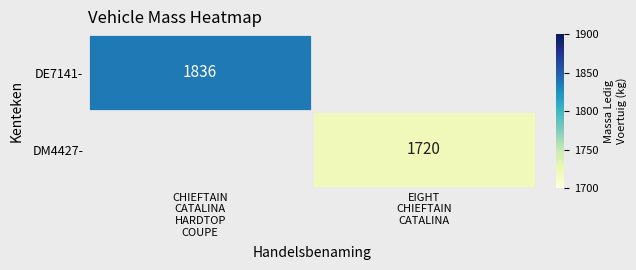

Is the value of DE7141- at CHIEFTAIN CATALINA HARDTOP COUPE greater than the value of DM4427- at CHIEFTAIN CATALINA HARDTOP COUPE?

Yes